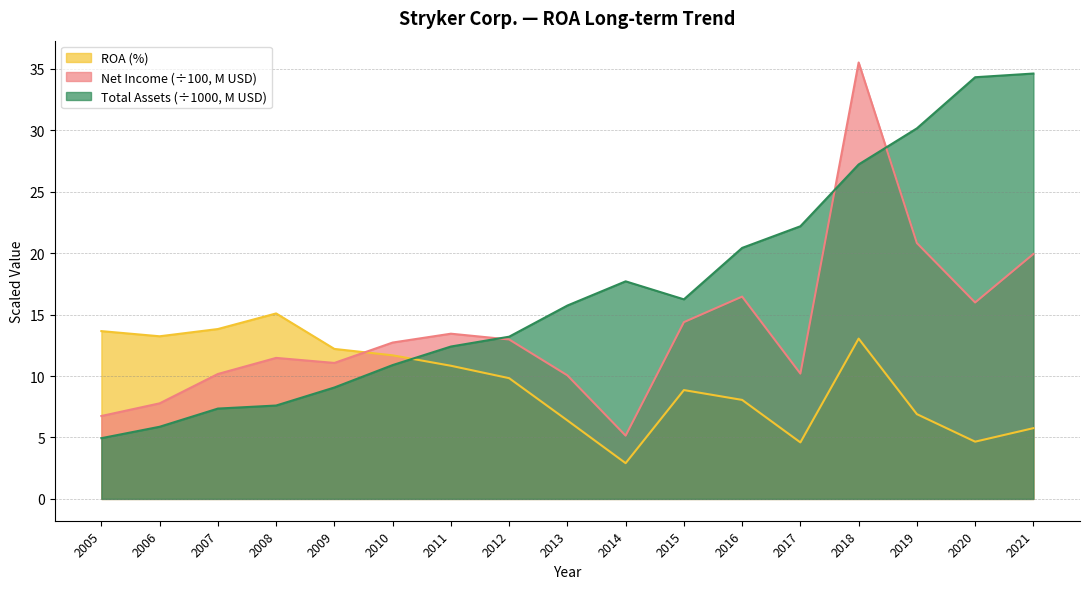

Rank the series by their average value, from highest to lowest.

Total Assets (÷1000, M USD), Net Income (÷100, M USD), ROA (%)